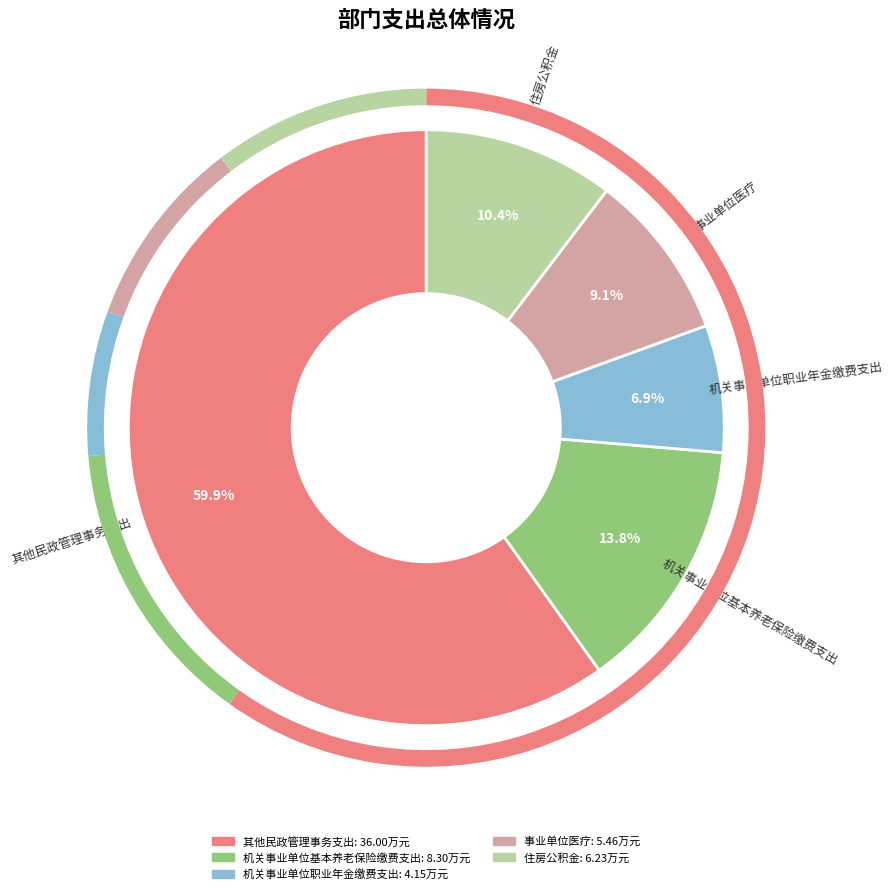

What percentage is the 事业单位医疗 slice, to the nearest percent?

9%